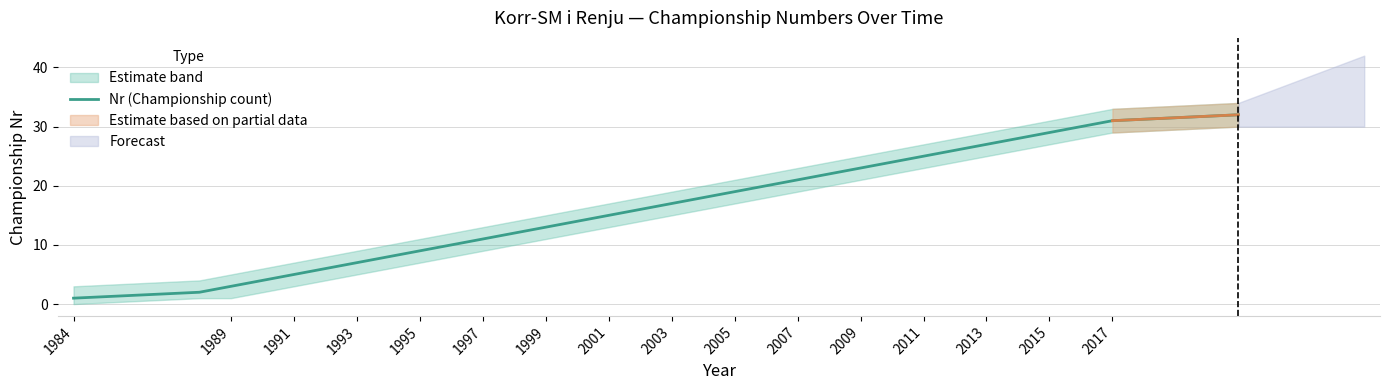

True or false: Nr (Championship count) has a value of 28 at 2003.

False